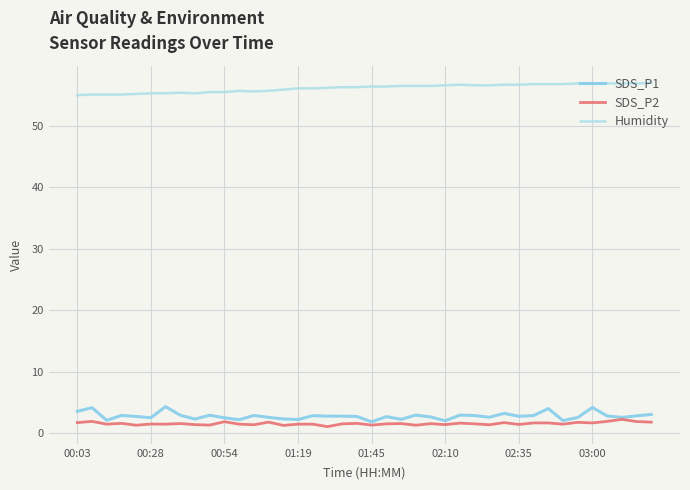

Which series has the largest total across all categories?

Humidity